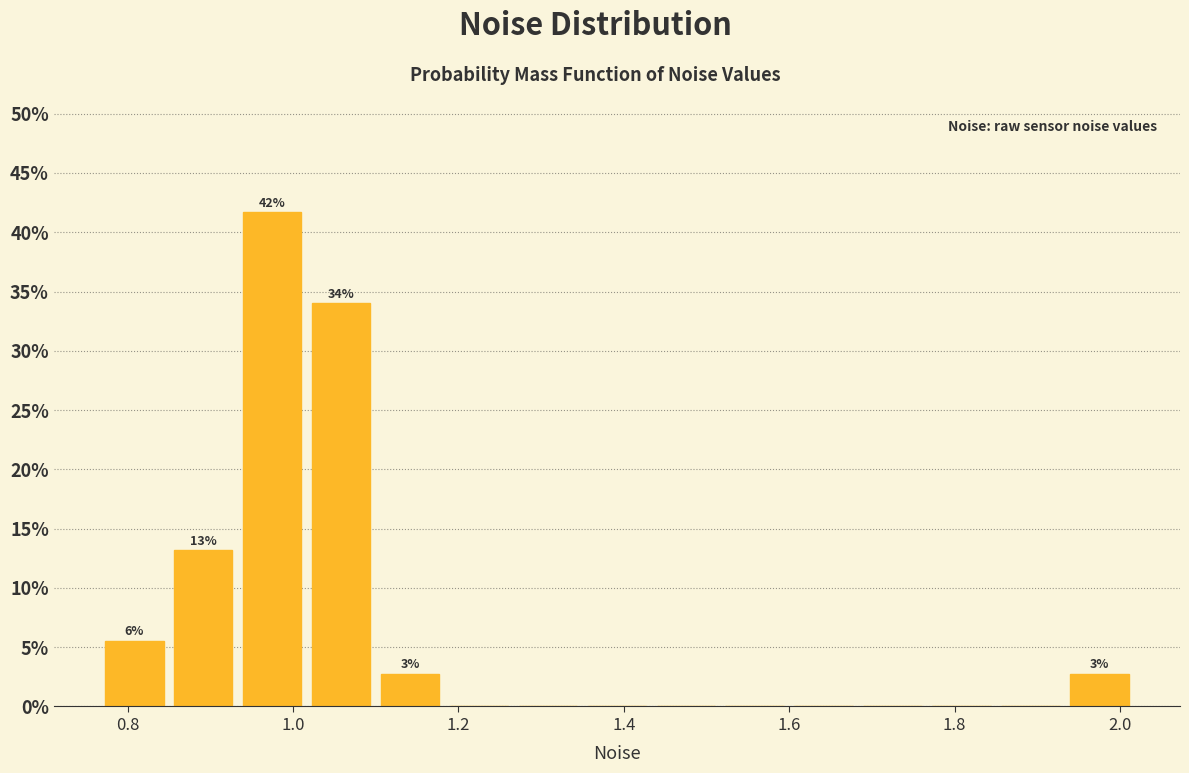

Which range on the x-axis has the tallest bar?

0.94 to 1.02